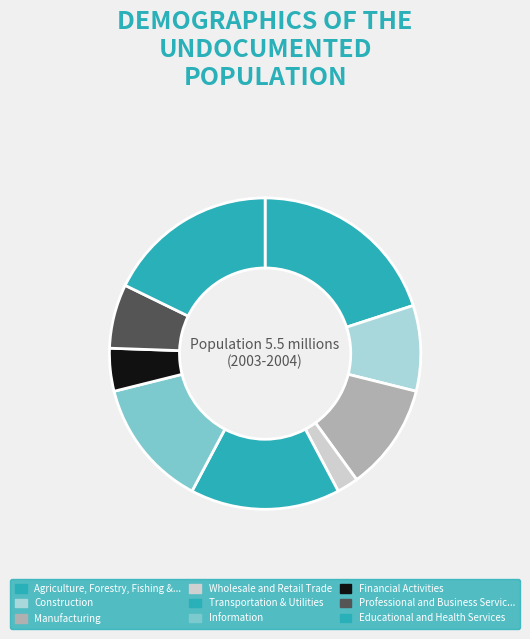

Which category has the biggest portion of the pie?

Agriculture, Forestry, Fishing &...